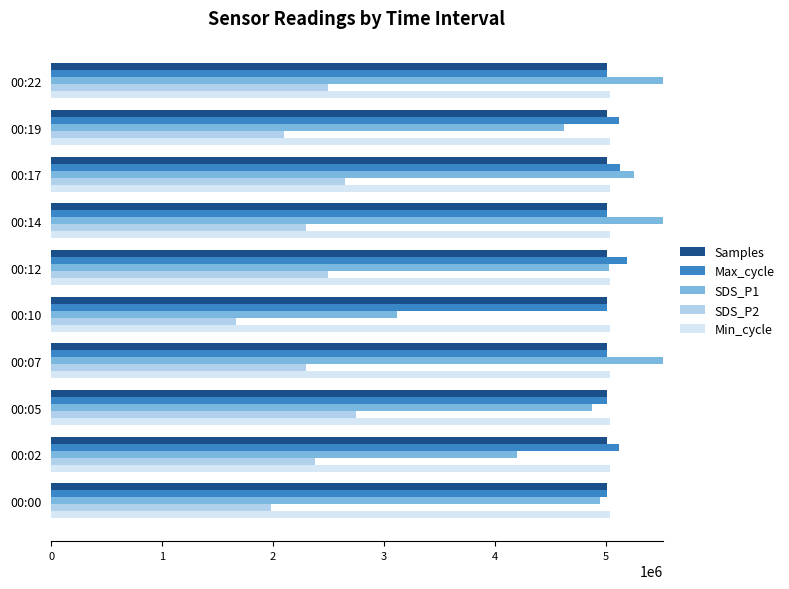

The Min_cycle series shows 0.2 at 4. True or false?

False